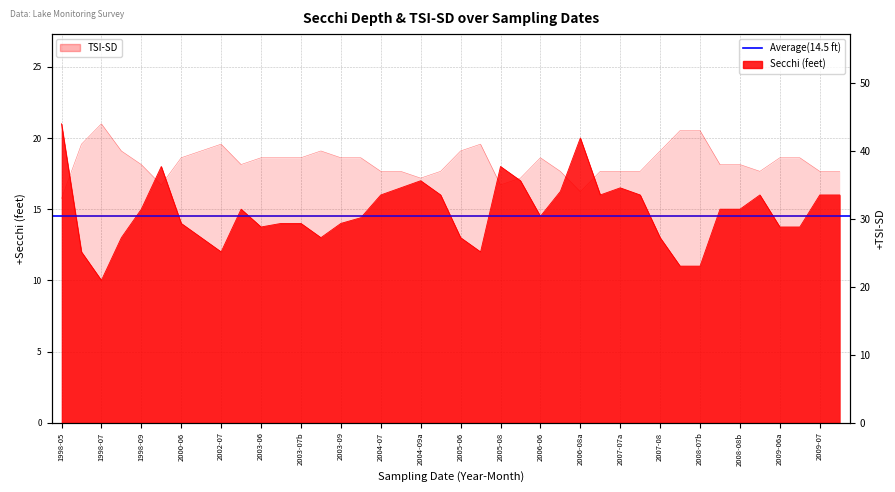

What is the difference between the secchi_meters values at 11 and 39?

2.0